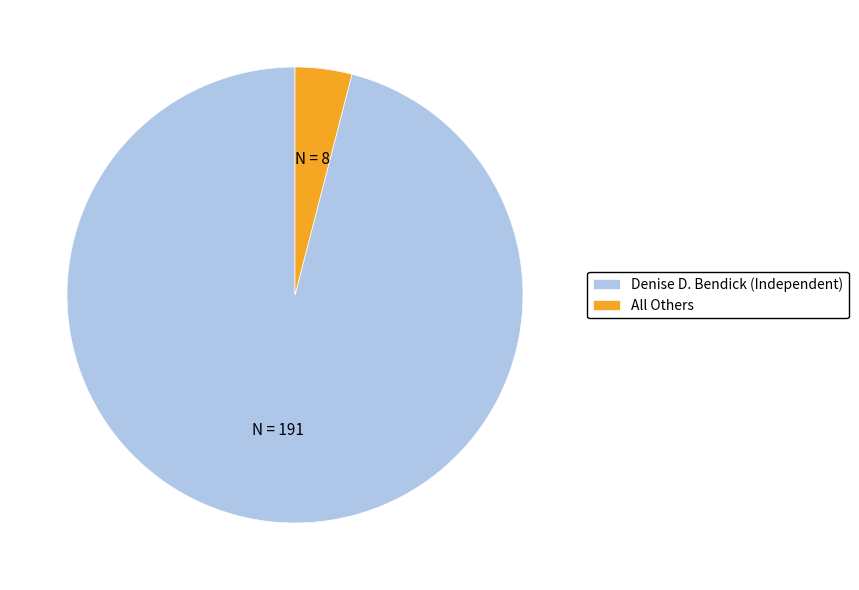

Which category accounts for the majority?

Denise D. Bendick (Independent)